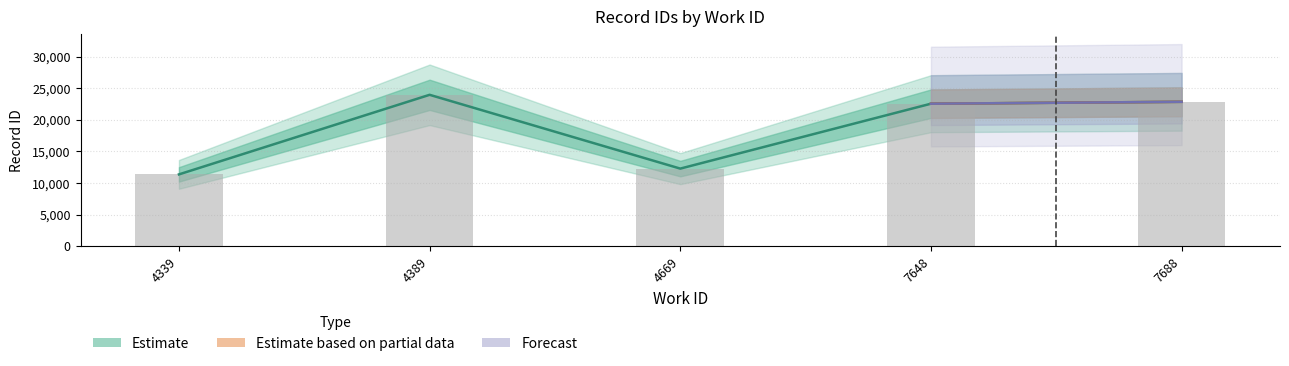

What is the difference between the Observed values at 4339 and 7688?

11485.7